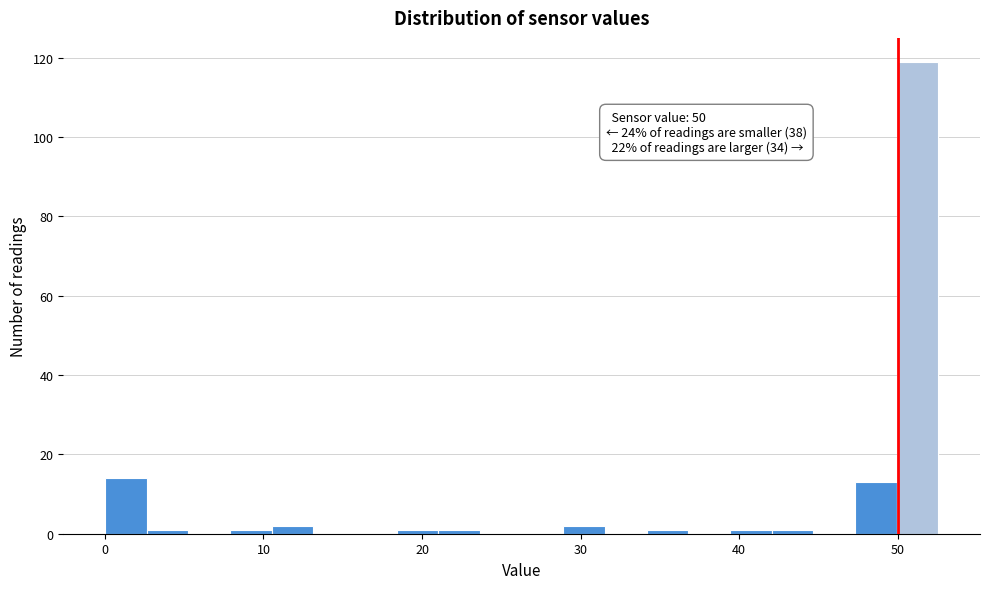

Around what value on the x-axis is the tallest bar? Give the approximate position of its centre, as read against the axis.

51